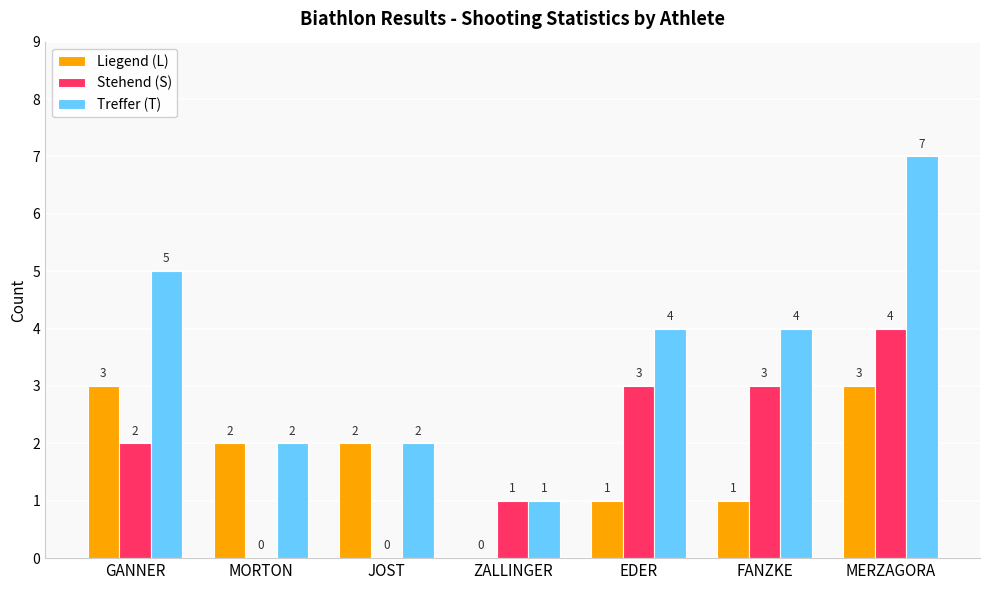

How many groups of bars are there?

7